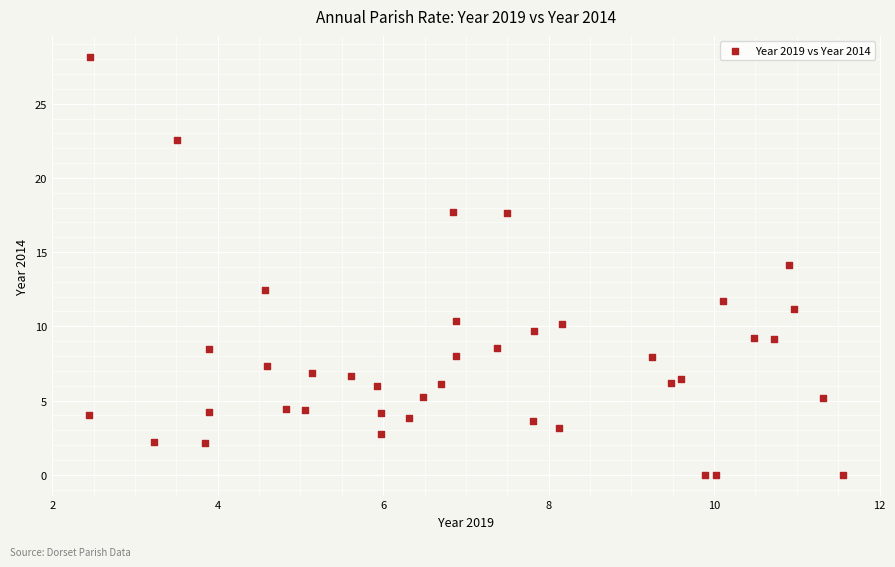

What is the range of X values (max minus min)?

9.1